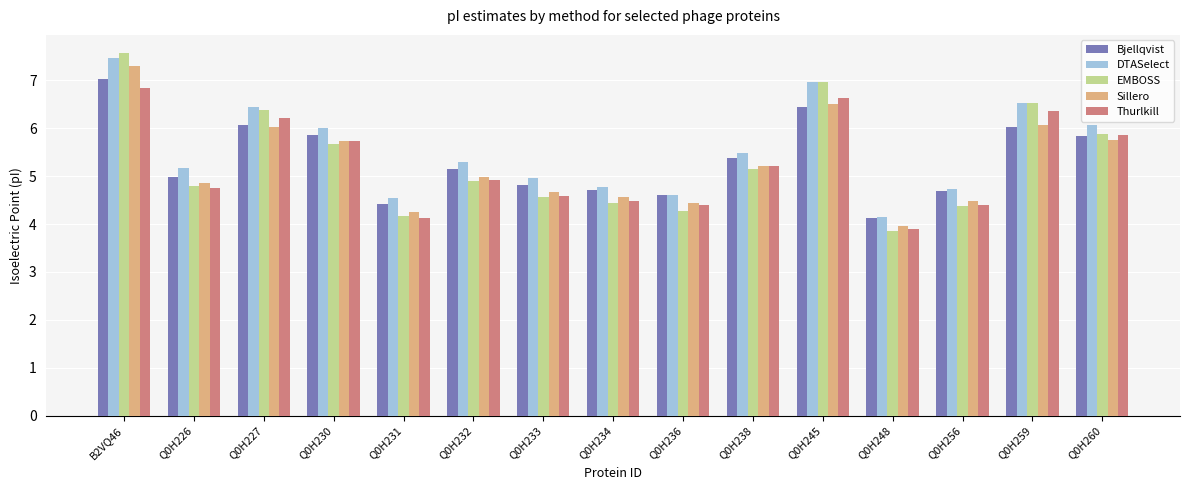

What is the label of the 4th bar from the right?

Q0H248